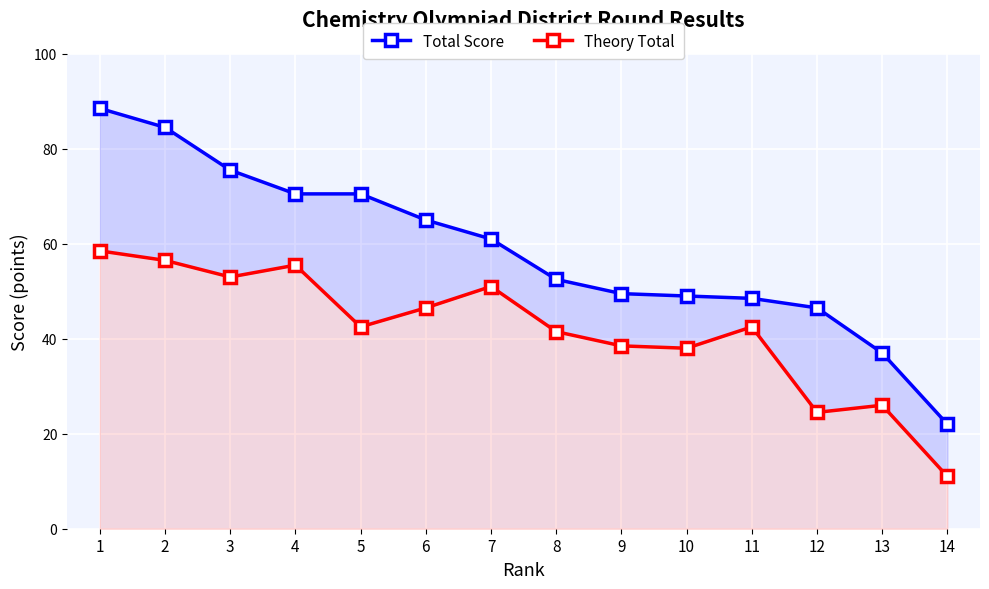

True or false: Theory Total and Total Score cross at least once.

False